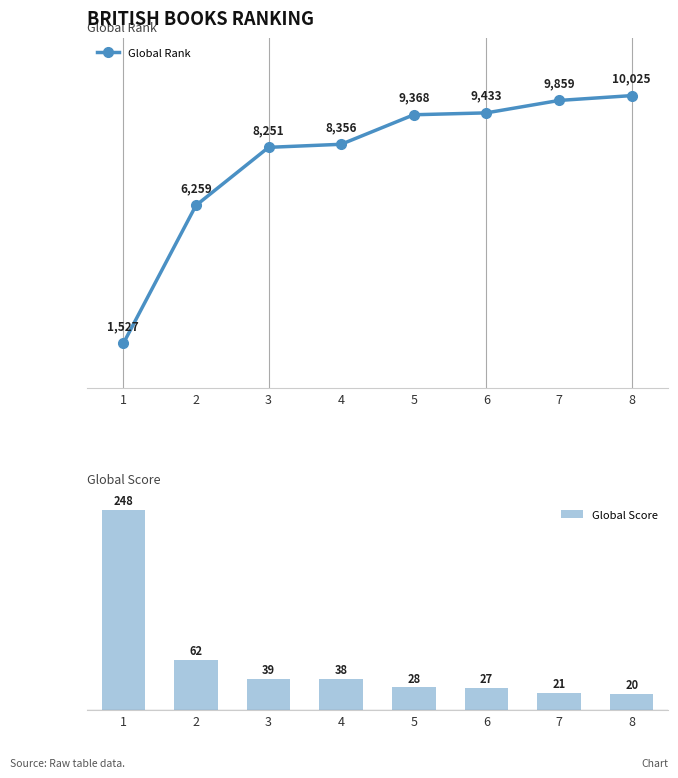

List the labels in order of Global Score value, smallest first.

8, 7, 6, 5, 4, 3, 2, 1